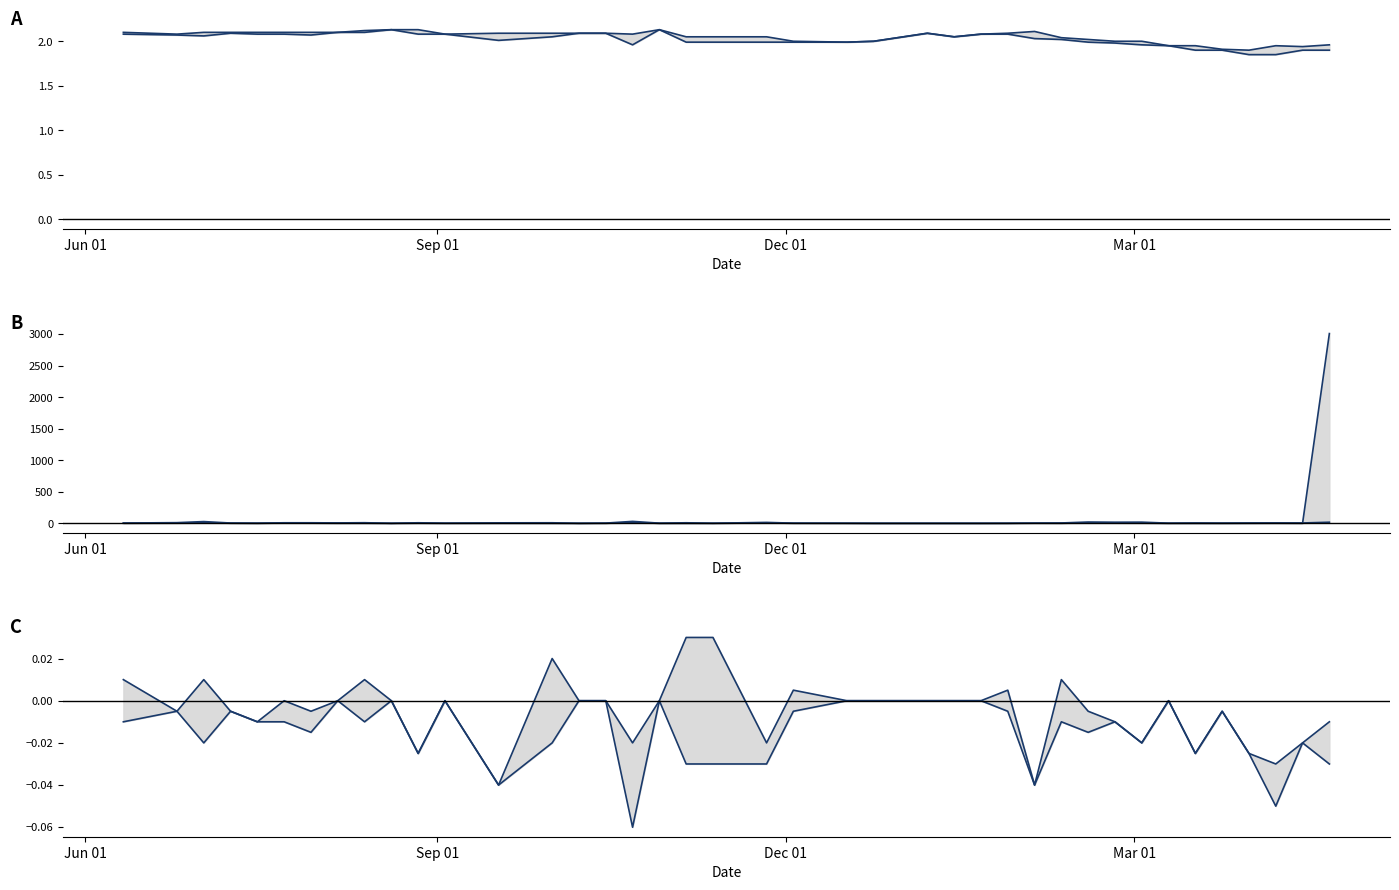

What is the average value of the No. of Trans series?

7.8